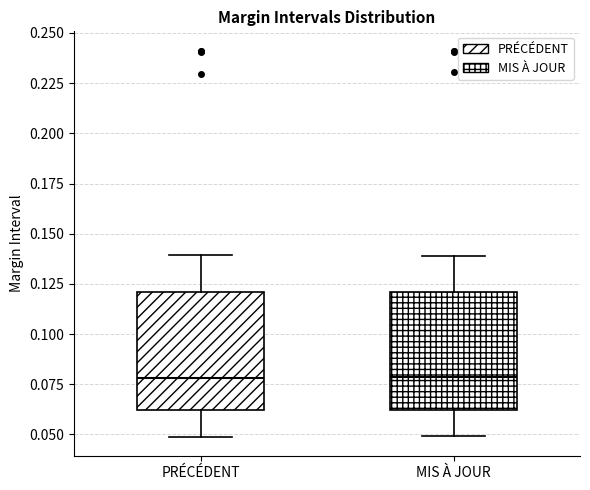

Reading left to right, read every box against the y-axis: the position of its median line, the range the box covers, and the ends of its whiskers. The values are not printed on the chart, so give them approximately, as read against the axis.

PRÉCÉDENT: median 0.08, box 0.06 to 0.12, whiskers 0.05 to 0.14
MIS À JOUR: median 0.08, box 0.06 to 0.12, whiskers 0.05 to 0.14